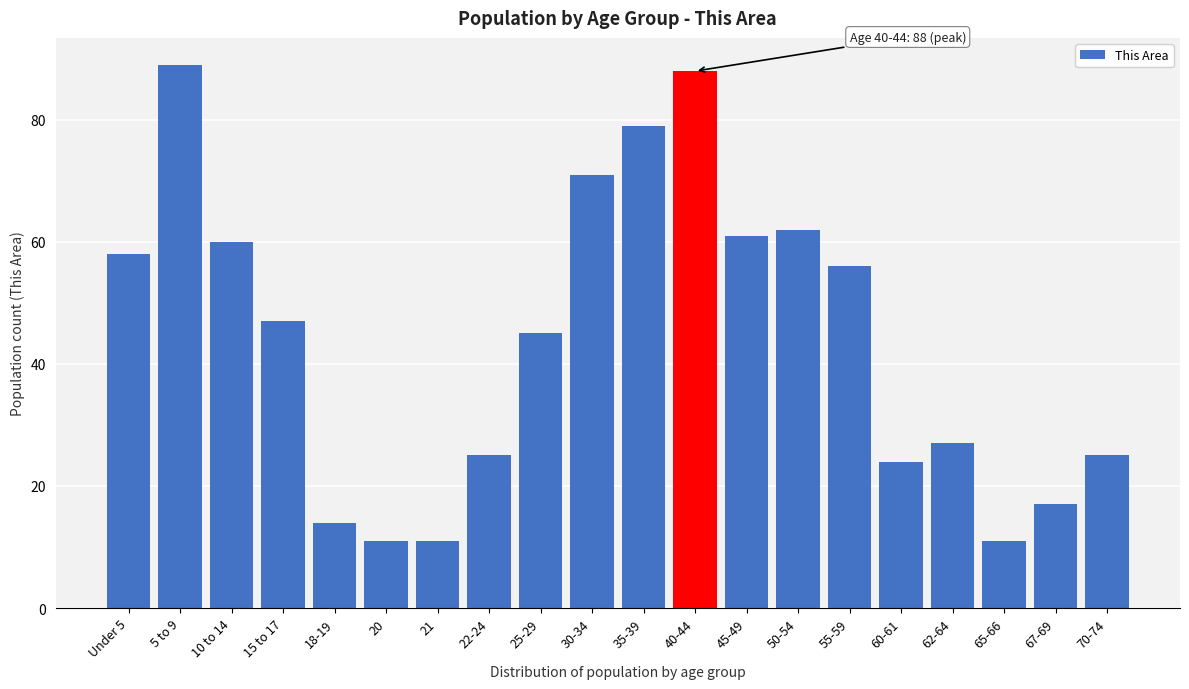

Reading right to left, transcribe all the data shown in this chart.

25	17	11	27	24	56	62	61	88	79	71	45	25	11	11	14	47	60	89	58